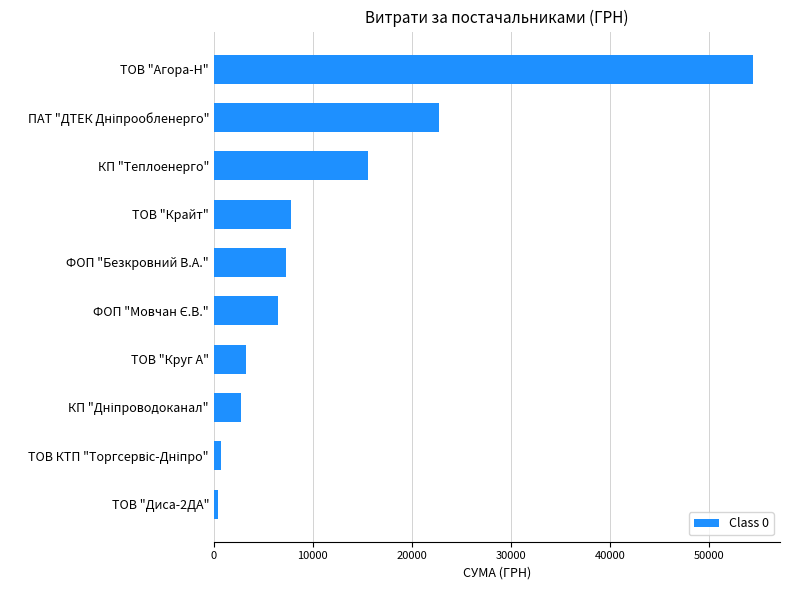

What is the greatest value displayed?

54485.6